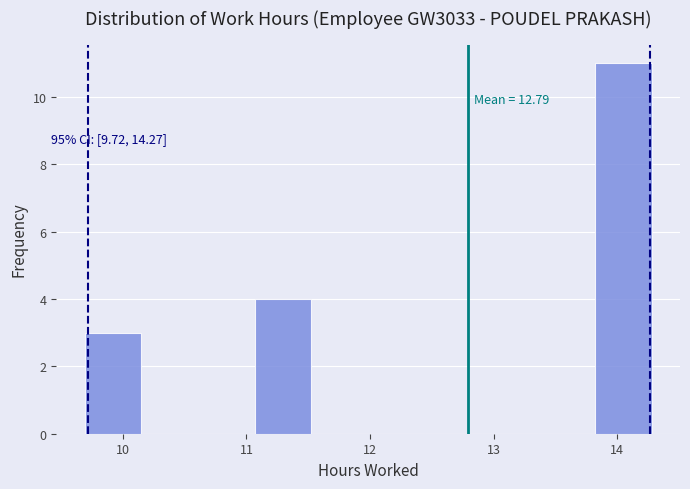

Which range on the x-axis has the tallest bar?

13.8 to 14.3